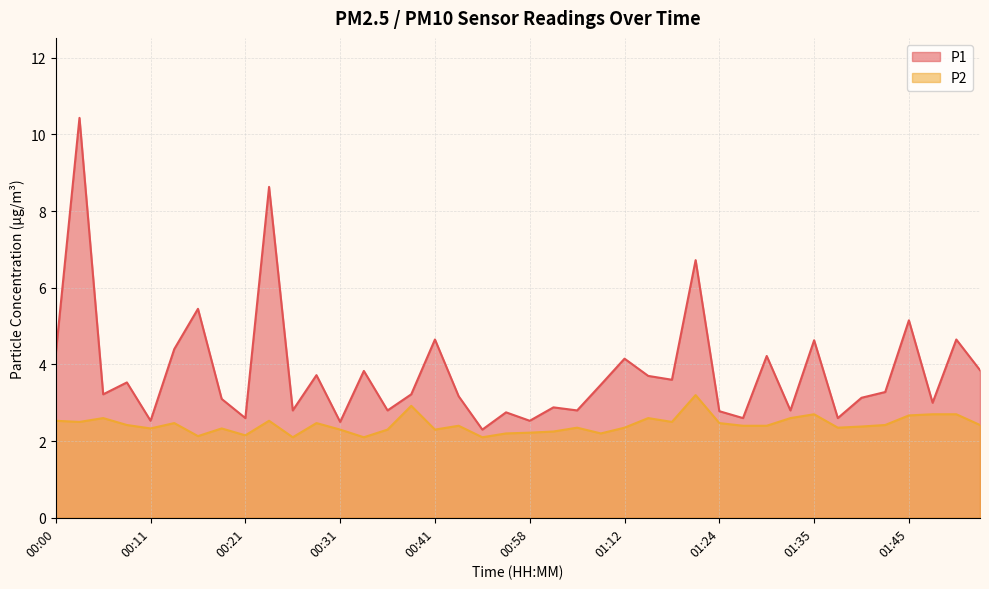

Is it true that P1 equals 8.7 at 00:16?

False